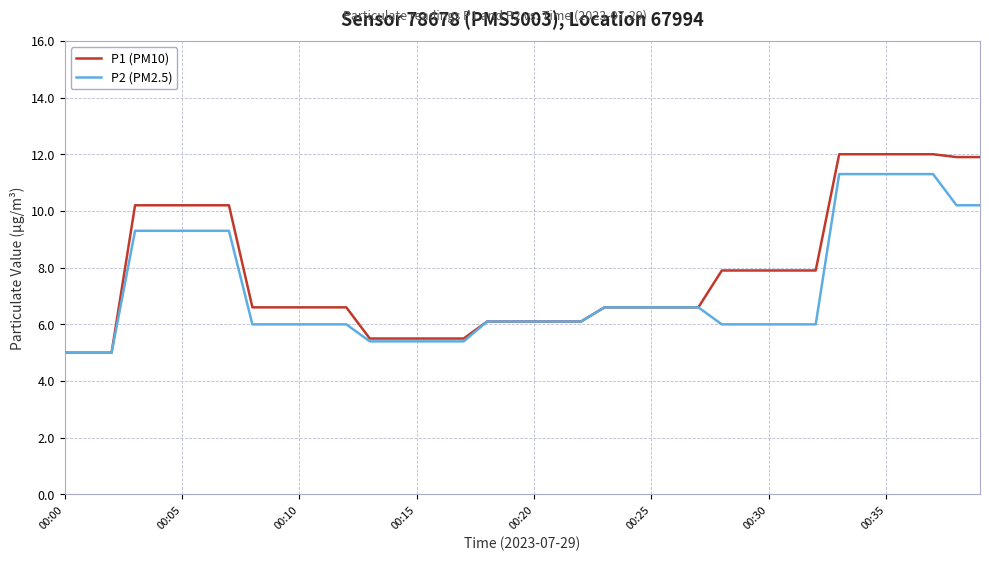

What are all the series names shown in the legend?

P1 (PM10), P2 (PM2.5)